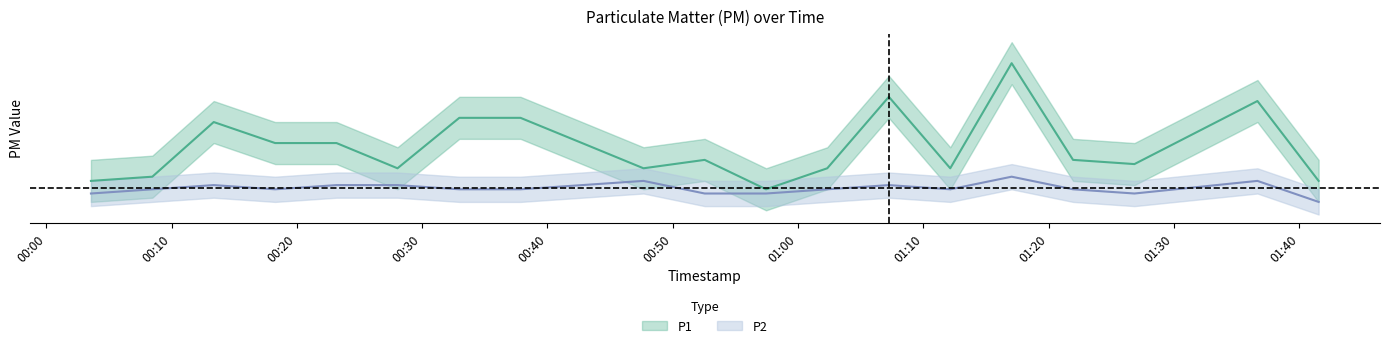

At how many categories does at least one series exceed 2?

6